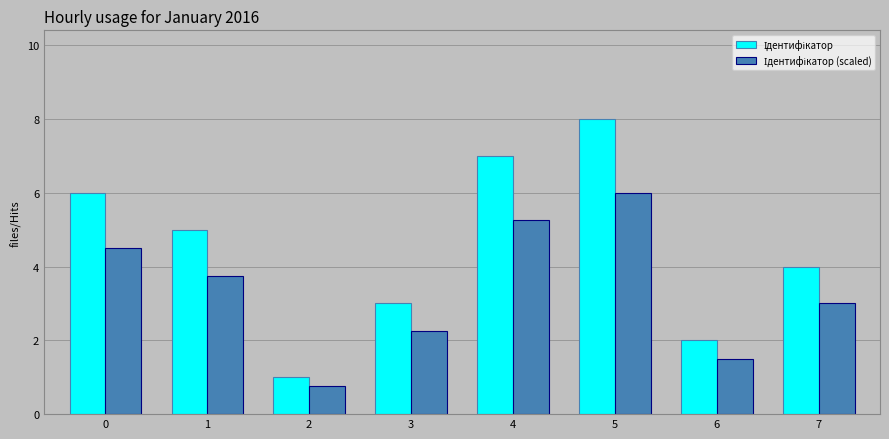

What is the difference between the highest and lowest values at 5?

2.0